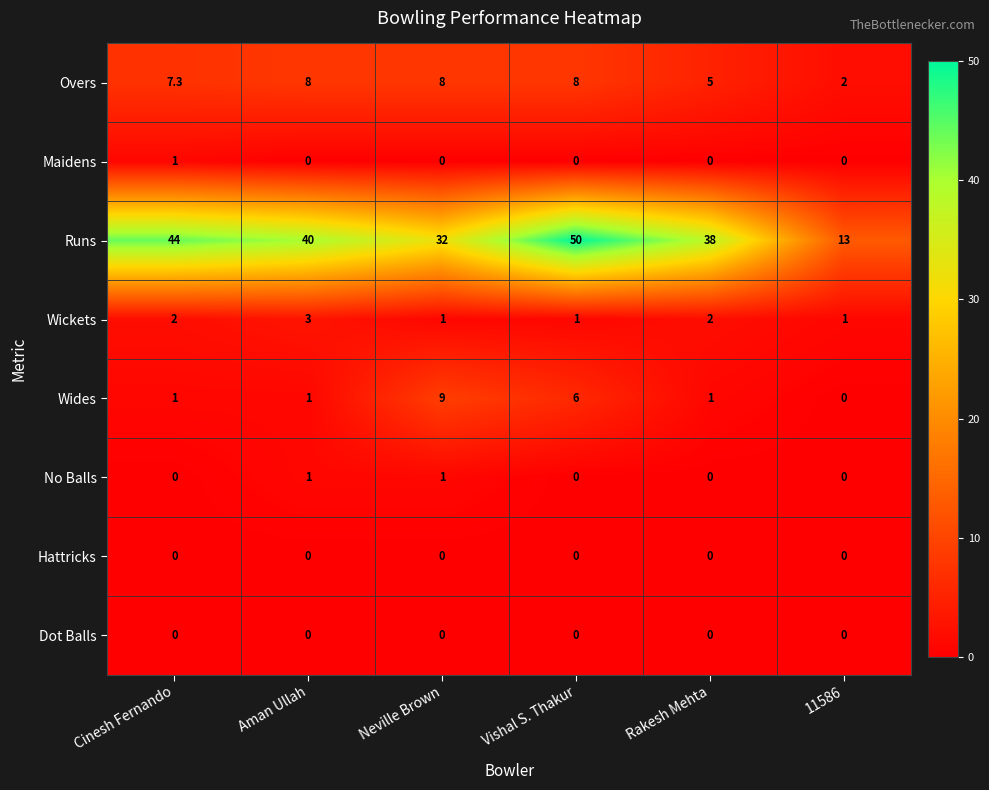

Which series has the largest range (max minus min)?

Runs